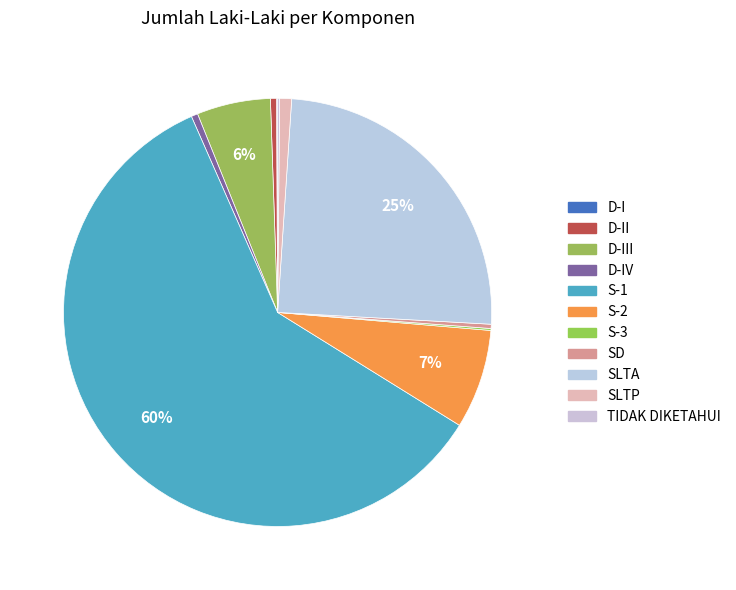

Rank the categories by value from highest to lowest.

S-1, SLTA, S-2, D-III, SLTP, D-IV, D-II, SD, TIDAK DIKETAHUI, S-3, D-I